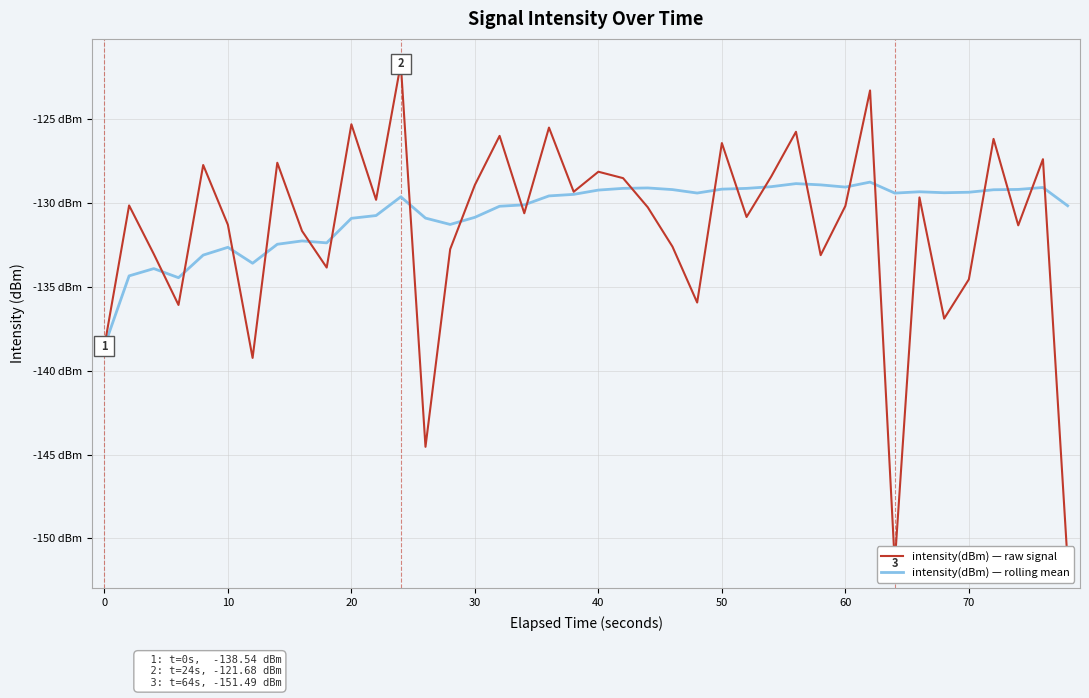

What is the difference between the second highest and second lowest values in the intensity(dBm) — raw signal series?

28.2